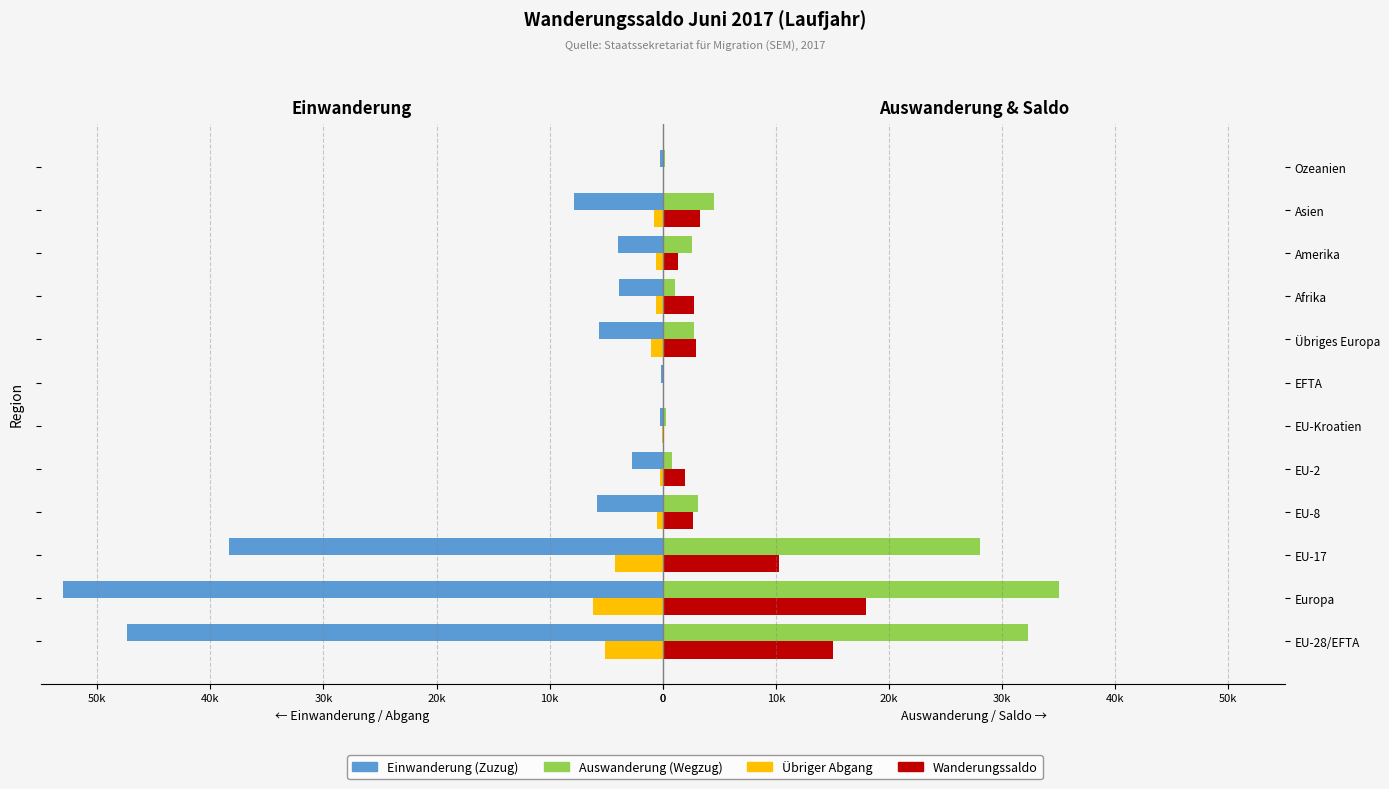

What is the lowest value of the Übriger Abgang series?

-6143